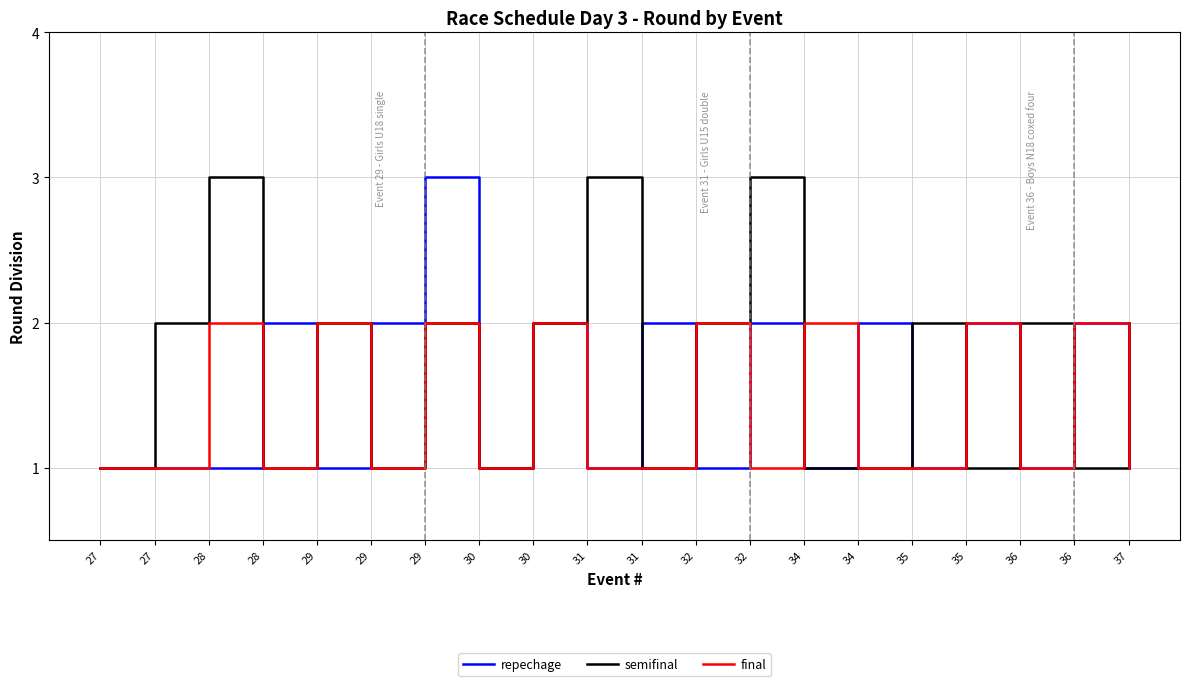

Rank the series at 34 from lowest to highest value.

repechage, semifinal, final